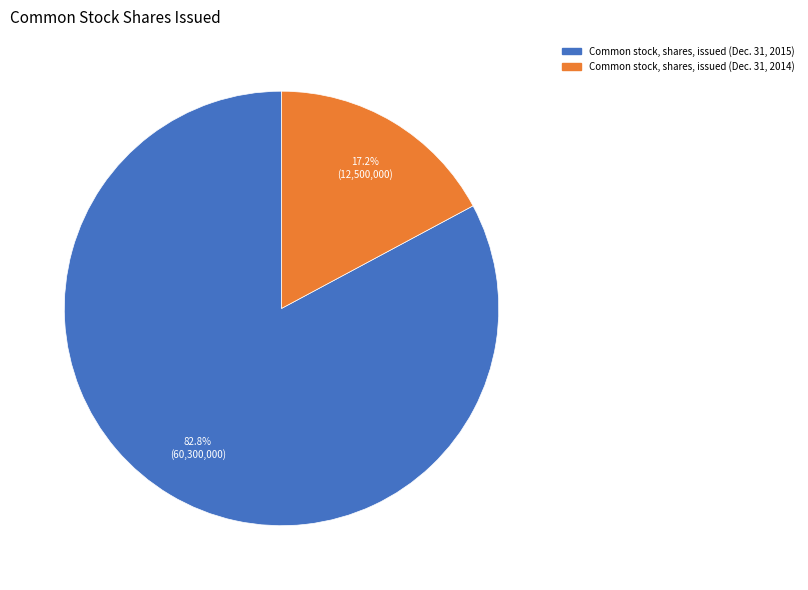

Is it true that Common stock, shares, issued (Dec. 31, 2014) is 11% of the pie?

False